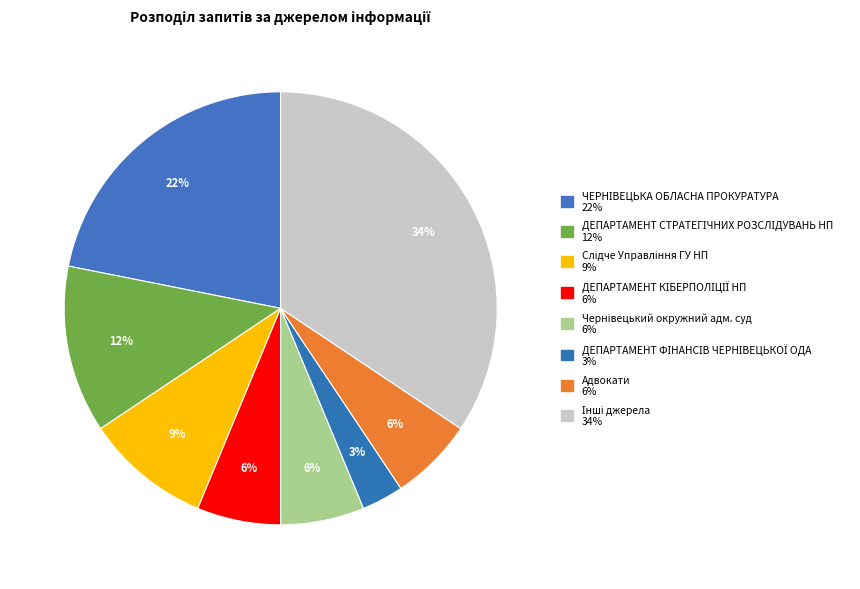

How many segments does this pie chart have?

8